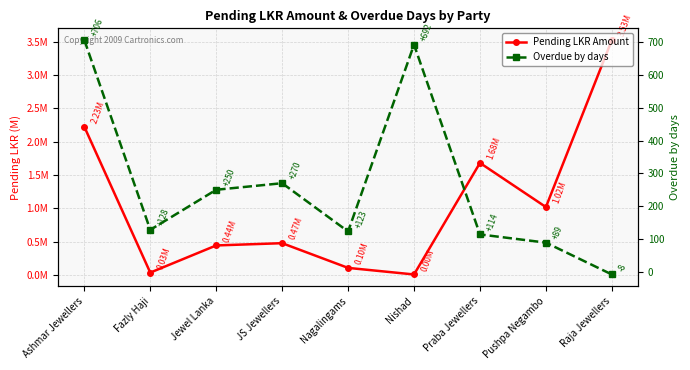

In Pending LKR Amount, how many points are higher than both neighbors (excluding endpoints)?

2